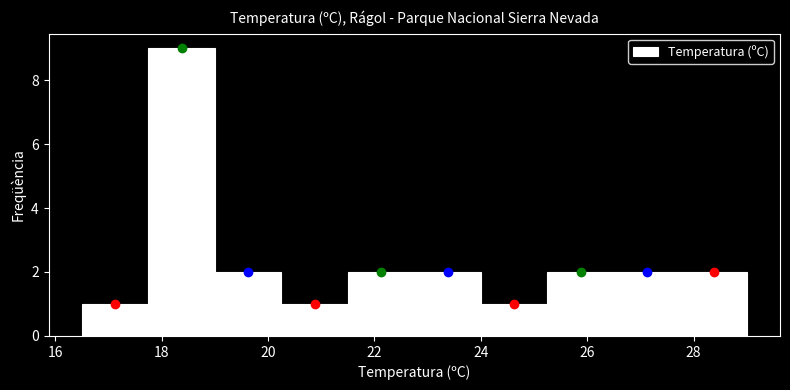

Reading left to right, list every bar in this chart as the range it spans on the x-axis followed by its height. Neither the bar edges nor the heights are printed on the chart, so give them approximately, as read against the axes.

16.50 to 17.75: 1
17.75 to 19.00: 9
19.00 to 20.25: 2
20.25 to 21.50: 1
21.50 to 22.75: 2
22.75 to 24.00: 2
24.00 to 25.25: 1
25.25 to 26.50: 2
26.50 to 27.75: 2
27.75 to 29.00: 2